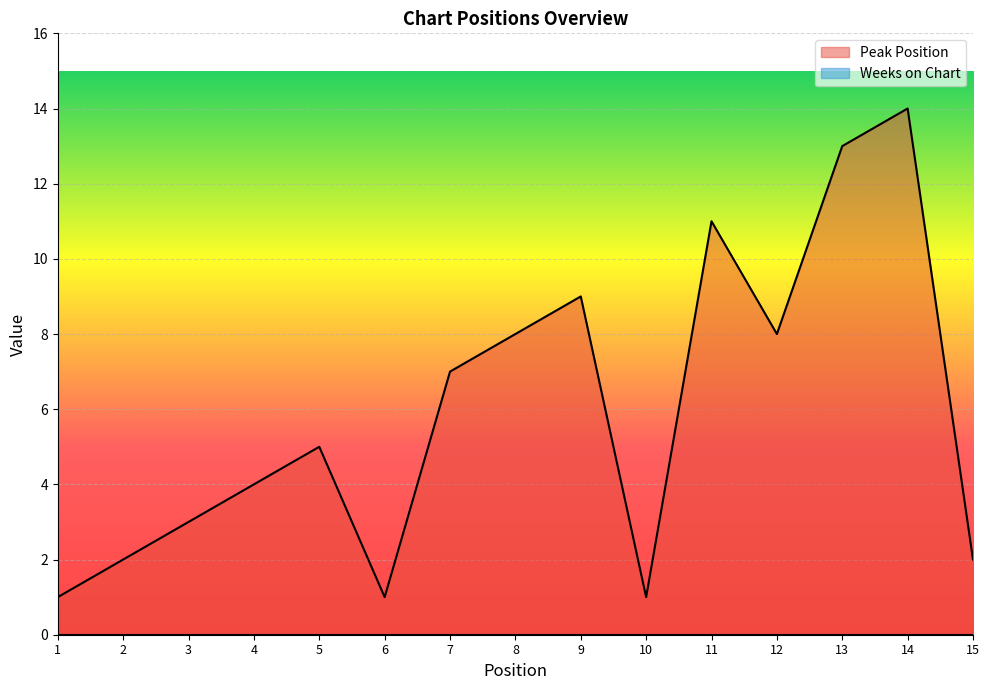

Which category has the lowest value across all series?

1